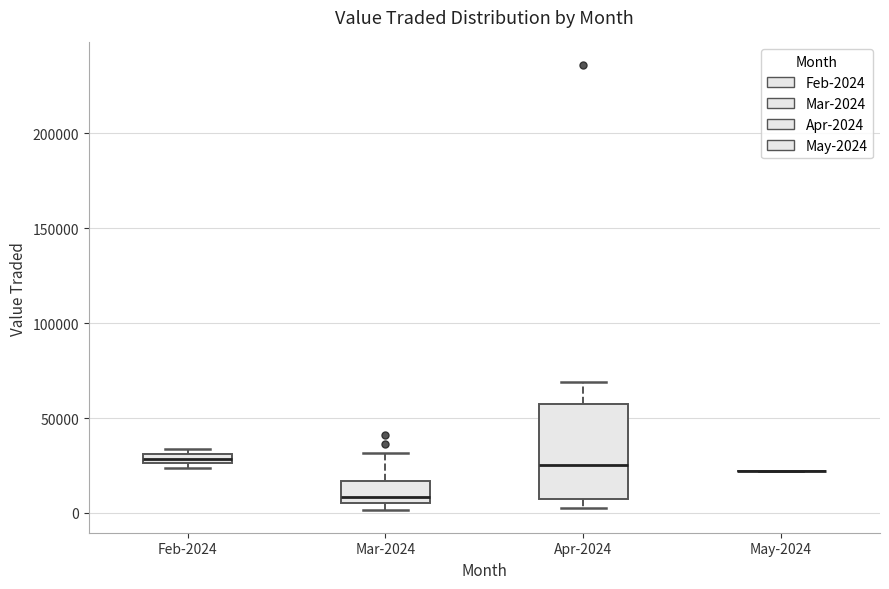

Comparing the boxes themselves (not the whiskers), which one is the tallest?

Apr-2024